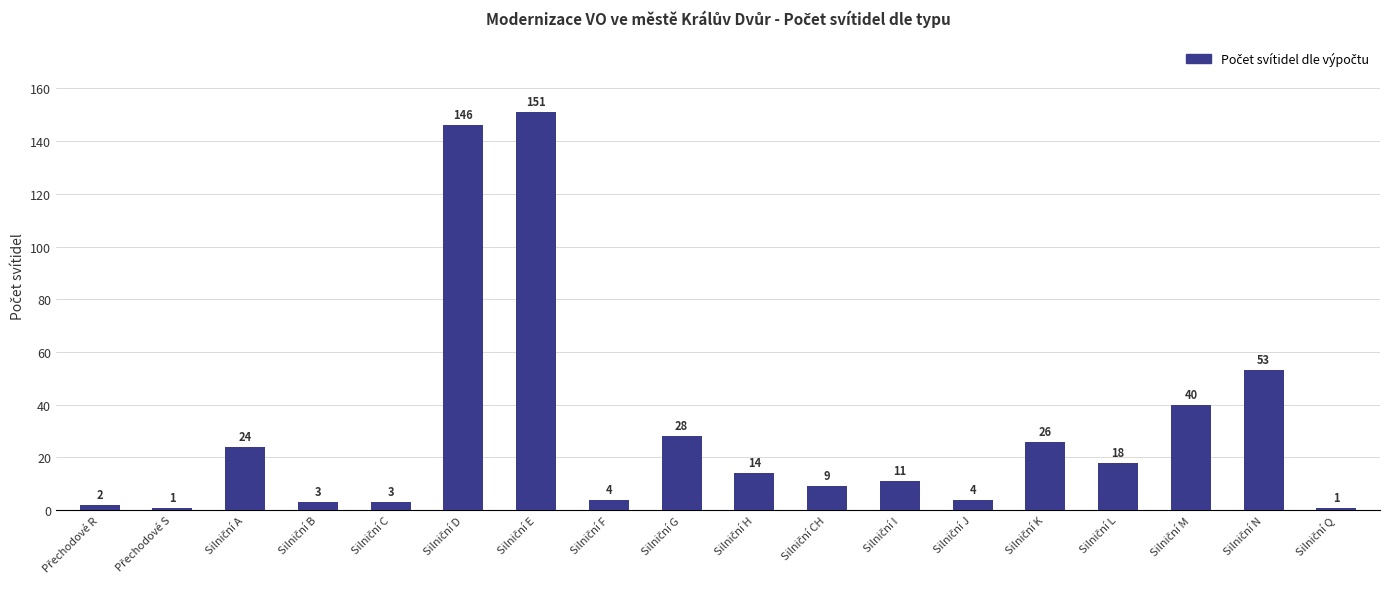

What is the value of the 6th bar from the left?

146